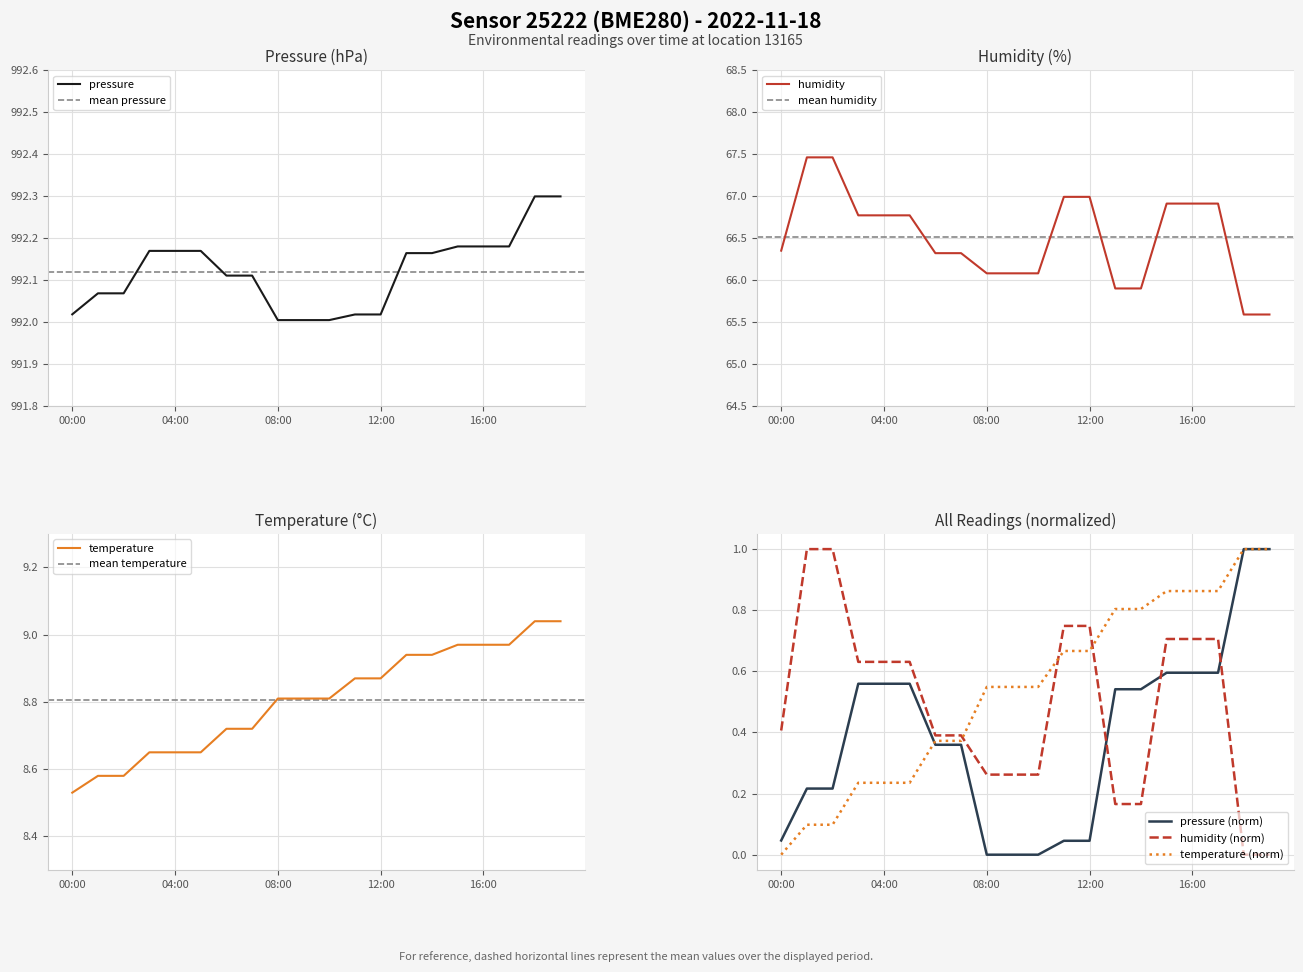

Which series has the largest total across all categories?

pressure